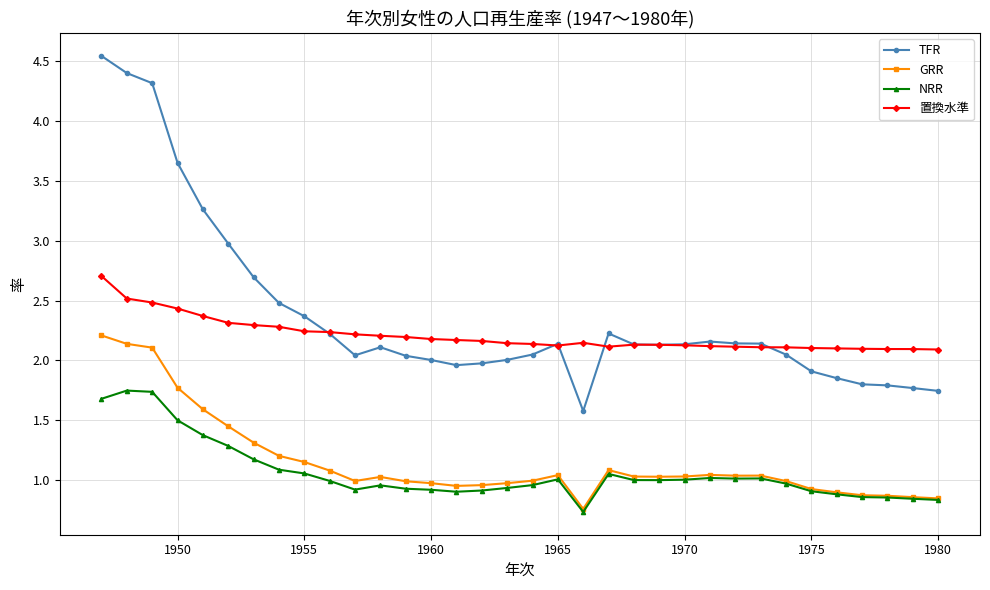

Rank the series by their maximum value, from highest to lowest.

TFR, 置換水準, GRR, NRR